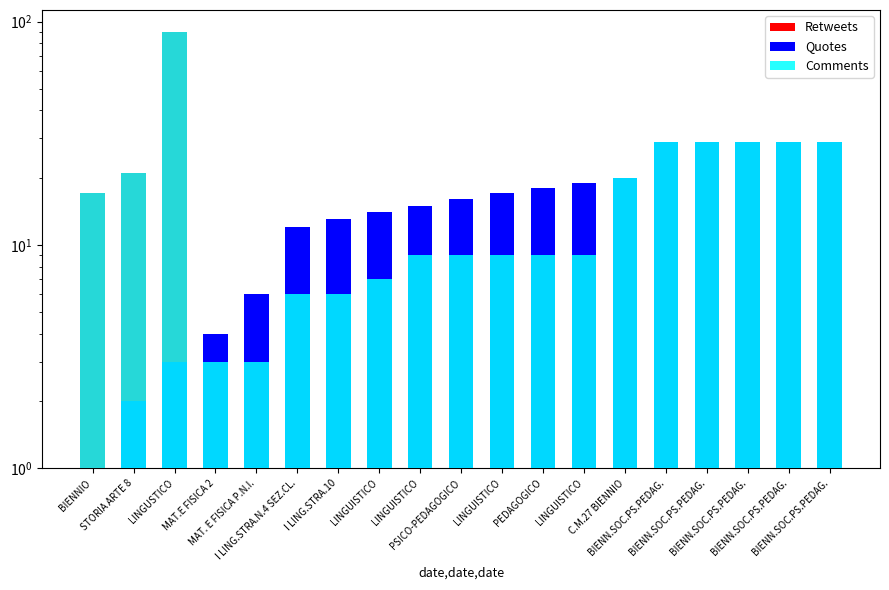

Is the value of Comments at BIENN.SOC.PS.PEDAG. greater than the value of Quotes at LINGUSTICO?

Yes